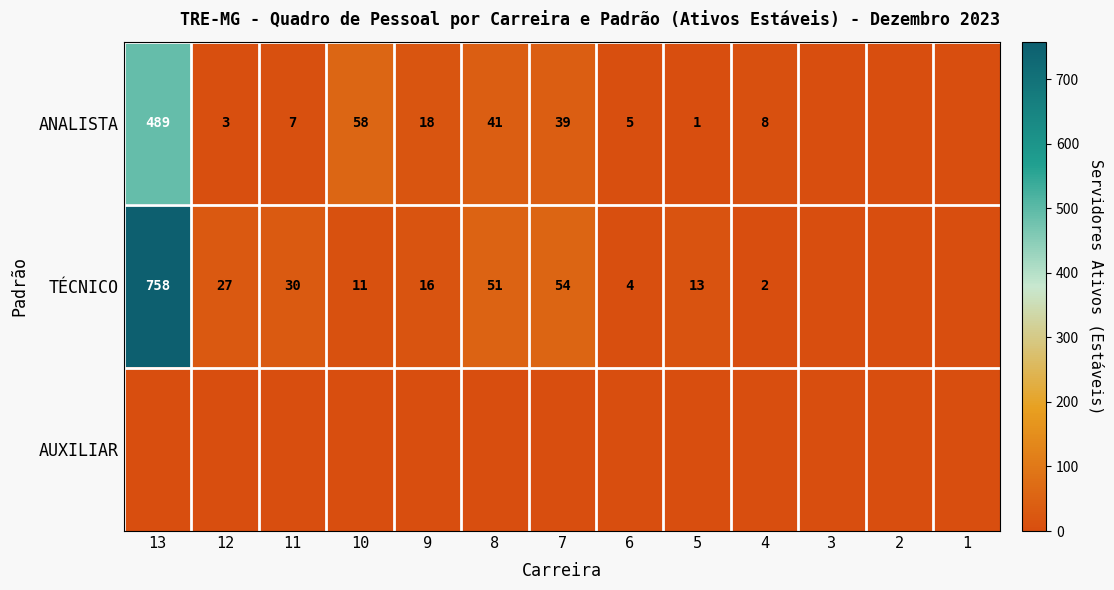

What is the difference between the TÉCNICO values at 11 and 12?

3